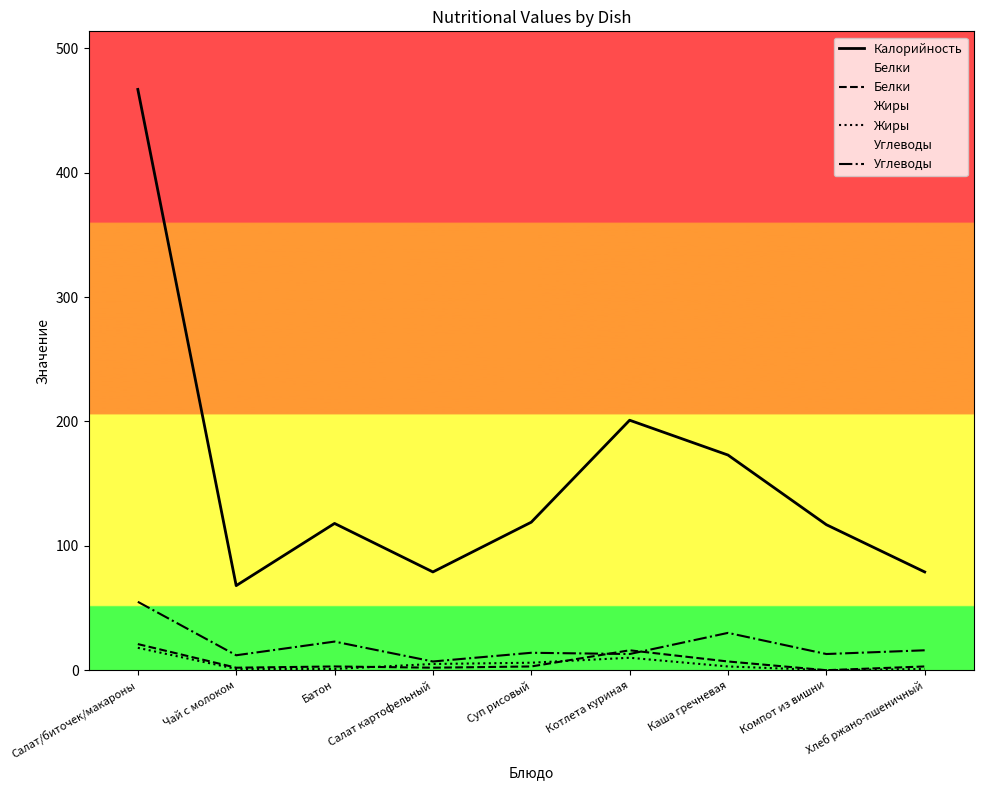

At how many categories does at least one series exceed 246?

1